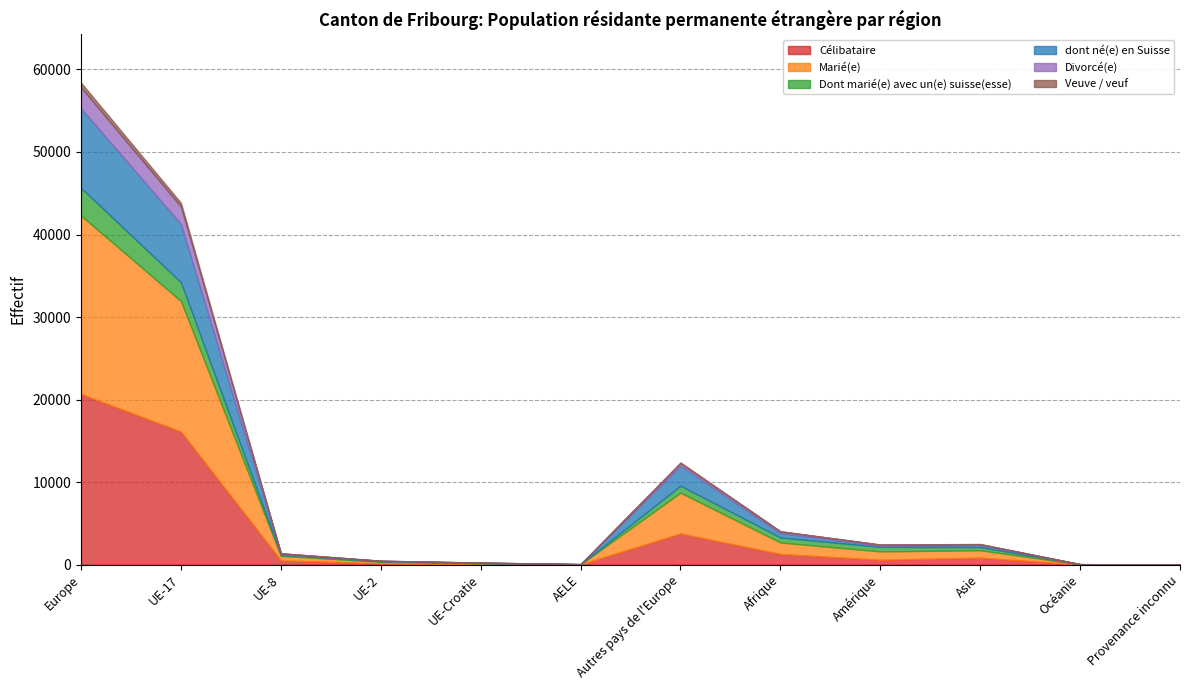

Which label corresponds to the smallest value in the chart?

Provenance inconnu